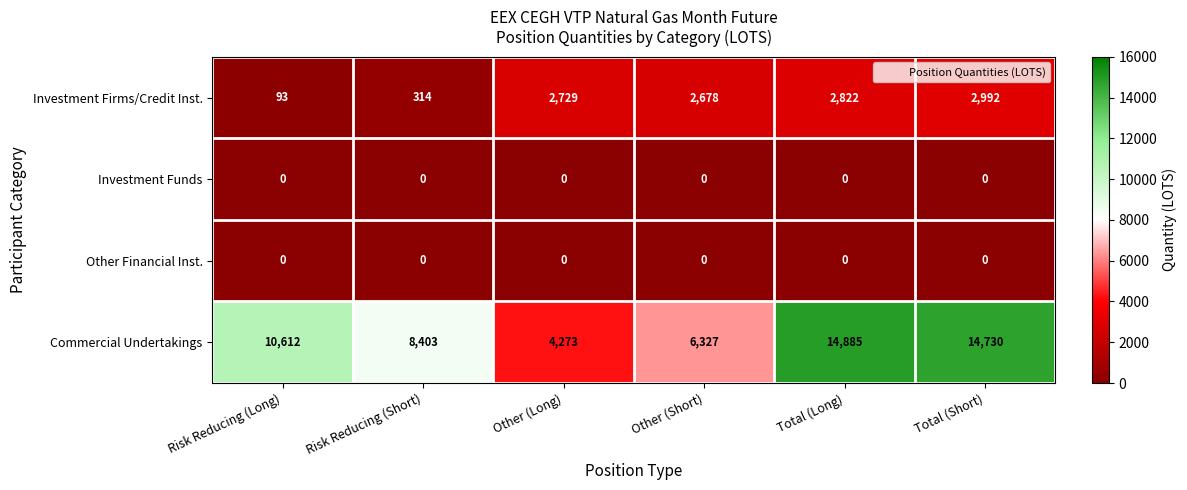

How many distinct data groups are displayed?

4